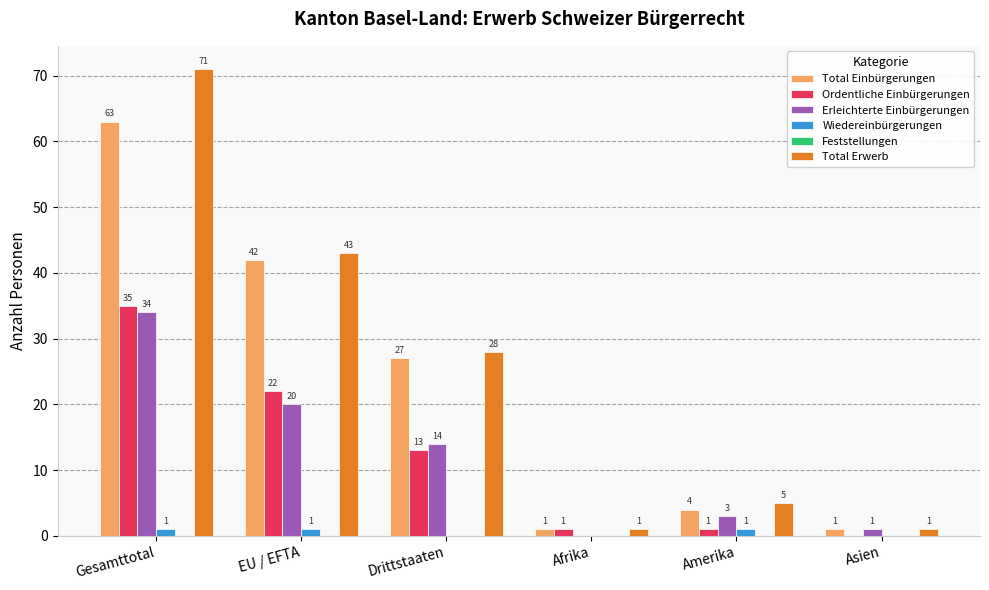

The value of Ordentliche Einbürgerungen at Drittstaaten is 13. True or false?

True